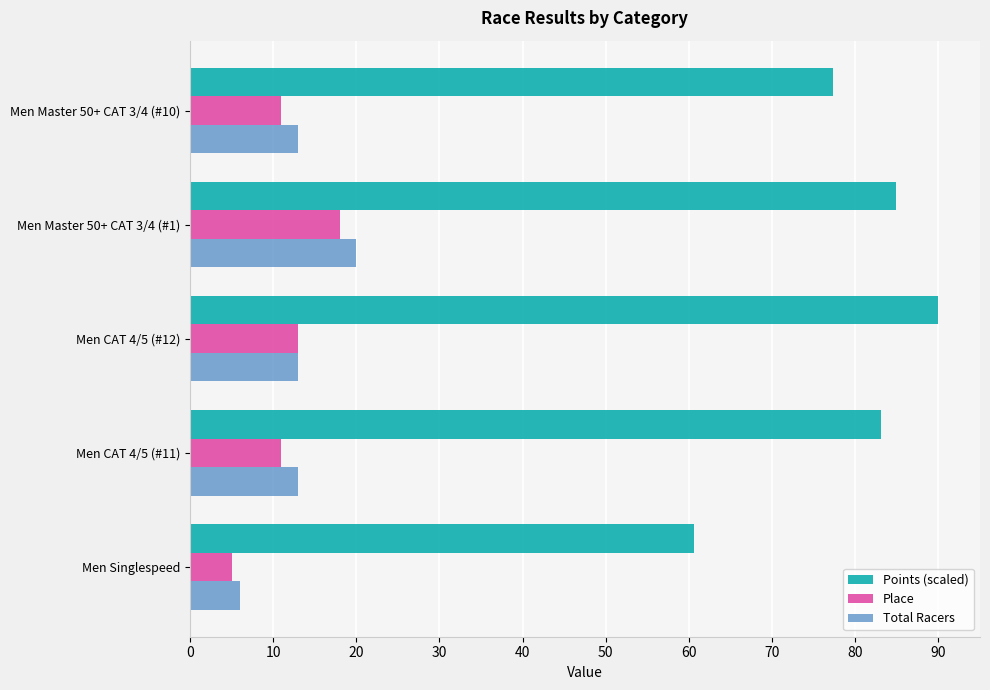

Where is Points (scaled) nearest to the value 75?

Men Master 50+ CAT 3/4 (#10)